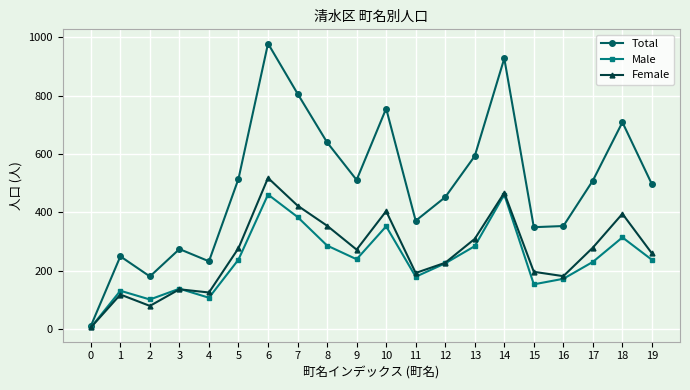

What are all the series names shown in the legend?

Total, Male, Female